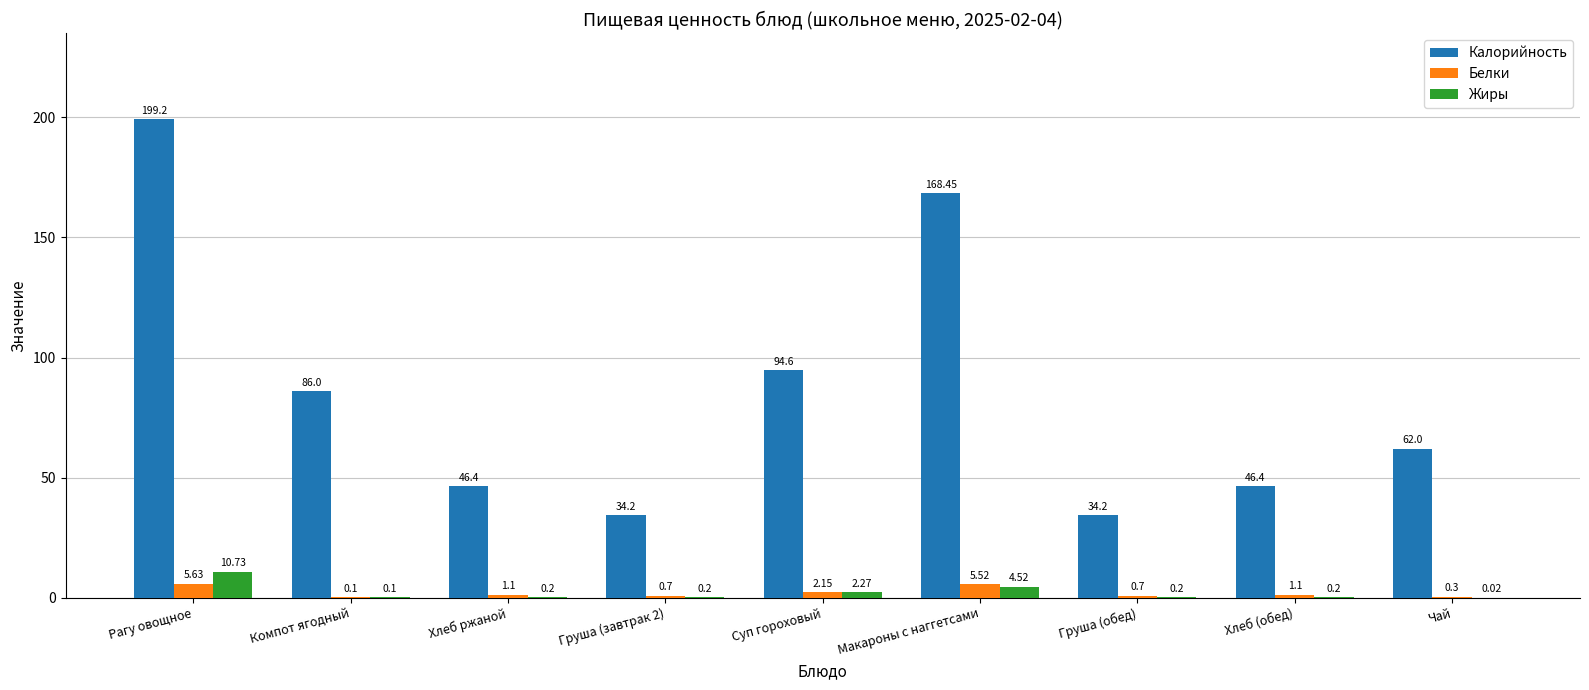

Which series changed the most between Рагу овощное and Чай?

Калорийность